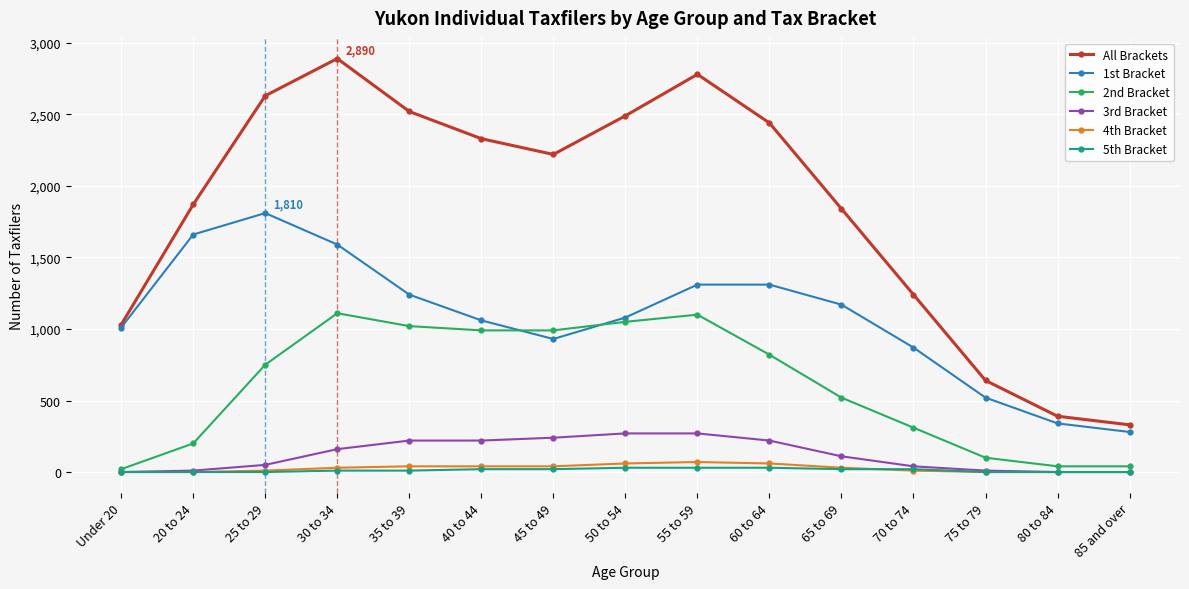

What is the total value across all series at 20 to 24?

3740